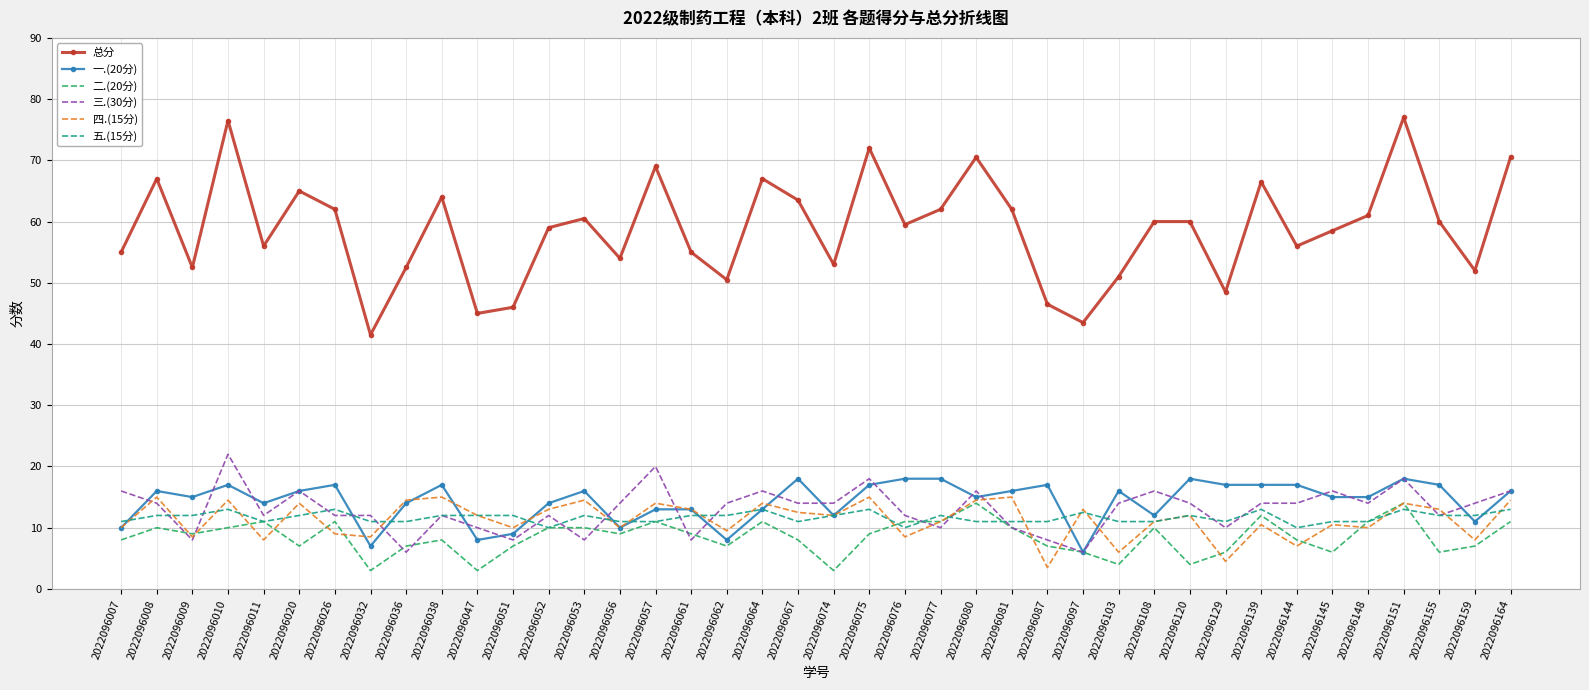

Reading right to left, extract all data points from this chart.

总分: 2022096164=70.5	2022096159=52.0	2022096155=60.0	2022096151=77.0	2022096148=61.0	2022096145=58.5	2022096144=56.0	2022096139=66.5	2022096129=48.5	2022096120=60.0	2022096108=60.0	2022096103=51.0	2022096097=43.5	2022096087=46.5	2022096081=62.0	2022096080=70.5	2022096077=62.0	2022096076=59.5	2022096075=72.0	2022096074=53.0	2022096067=63.5	2022096064=67.0	2022096062=50.5	2022096061=55.0	2022096057=69.0	2022096056=54.0	2022096053=60.5	2022096052=59.0	2022096051=46.0	2022096047=45.0	2022096038=64.0	2022096036=52.5	2022096032=41.5	2022096026=62.0	2022096020=65.0	2022096011=56.0	2022096010=76.5	2022096009=52.5	2022096008=67.0	2022096007=55.0
一.(20分): 2022096164=16.0	2022096159=11.0	2022096155=17.0	2022096151=18.0	2022096148=15.0	2022096145=15.0	2022096144=17.0	2022096139=17.0	2022096129=17.0	2022096120=18.0	2022096108=12.0	2022096103=16.0	2022096097=6.0	2022096087=17.0	2022096081=16.0	2022096080=15.0	2022096077=18.0	2022096076=18.0	2022096075=17.0	2022096074=12.0	2022096067=18.0	2022096064=13.0	2022096062=8.0	2022096061=13.0	2022096057=13.0	2022096056=10.0	2022096053=16.0	2022096052=14.0	2022096051=9.0	2022096047=8.0	2022096038=17.0	2022096036=14.0	2022096032=7.0	2022096026=17.0	2022096020=16.0	2022096011=14.0	2022096010=17.0	2022096009=15.0	2022096008=16.0	2022096007=10.0
二.(20分): 2022096164=11.0	2022096159=7.0	2022096155=6.0	2022096151=14.0	2022096148=11.0	2022096145=6.0	2022096144=8.0	2022096139=12.0	2022096129=6.0	2022096120=4.0	2022096108=10.0	2022096103=4.0	2022096097=6.0	2022096087=7.0	2022096081=10.0	2022096080=14.0	2022096077=11.0	2022096076=11.0	2022096075=9.0	2022096074=3.0	2022096067=8.0	2022096064=11.0	2022096062=7.0	2022096061=9.0	2022096057=11.0	2022096056=9.0	2022096053=10.0	2022096052=10.0	2022096051=7.0	2022096047=3.0	2022096038=8.0	2022096036=7.0	2022096032=3.0	2022096026=11.0	2022096020=7.0	2022096011=11.0	2022096010=10.0	2022096009=9.0	2022096008=10.0	2022096007=8.0
三.(30分): 2022096164=16.0	2022096159=14.0	2022096155=12.0	2022096151=18.0	2022096148=14.0	2022096145=16.0	2022096144=14.0	2022096139=14.0	2022096129=10.0	2022096120=14.0	2022096108=16.0	2022096103=14.0	2022096097=6.0	2022096087=8.0	2022096081=10.0	2022096080=16.0	2022096077=10.0	2022096076=12.0	2022096075=18.0	2022096074=14.0	2022096067=14.0	2022096064=16.0	2022096062=14.0	2022096061=8.0	2022096057=20.0	2022096056=14.0	2022096053=8.0	2022096052=12.0	2022096051=8.0	2022096047=10.0	2022096038=12.0	2022096036=6.0	2022096032=12.0	2022096026=12.0	2022096020=16.0	2022096011=12.0	2022096010=22.0	2022096009=8.0	2022096008=14.0	2022096007=16.0
四.(15分): 2022096164=14.5	2022096159=8.0	2022096155=13.0	2022096151=14.0	2022096148=10.0	2022096145=10.5	2022096144=7.0	2022096139=10.5	2022096129=4.5	2022096120=12.0	2022096108=11.0	2022096103=6.0	2022096097=13.0	2022096087=3.5	2022096081=15.0	2022096080=14.5	2022096077=11.0	2022096076=8.5	2022096075=15.0	2022096074=12.0	2022096067=12.5	2022096064=14.0	2022096062=9.5	2022096061=13.0	2022096057=14.0	2022096056=10.0	2022096053=14.5	2022096052=13.0	2022096051=10.0	2022096047=12.0	2022096038=15.0	2022096036=14.5	2022096032=8.5	2022096026=9.0	2022096020=14.0	2022096011=8.0	2022096010=14.5	2022096009=8.5	2022096008=15.0	2022096007=10.0
五.(15分): 2022096164=13.0	2022096159=12.0	2022096155=12.0	2022096151=13.0	2022096148=11.0	2022096145=11.0	2022096144=10.0	2022096139=13.0	2022096129=11.0	2022096120=12.0	2022096108=11.0	2022096103=11.0	2022096097=12.5	2022096087=11.0	2022096081=11.0	2022096080=11.0	2022096077=12.0	2022096076=10.0	2022096075=13.0	2022096074=12.0	2022096067=11.0	2022096064=13.0	2022096062=12.0	2022096061=12.0	2022096057=11.0	2022096056=11.0	2022096053=12.0	2022096052=10.0	2022096051=12.0	2022096047=12.0	2022096038=12.0	2022096036=11.0	2022096032=11.0	2022096026=13.0	2022096020=12.0	2022096011=11.0	2022096010=13.0	2022096009=12.0	2022096008=12.0	2022096007=11.0